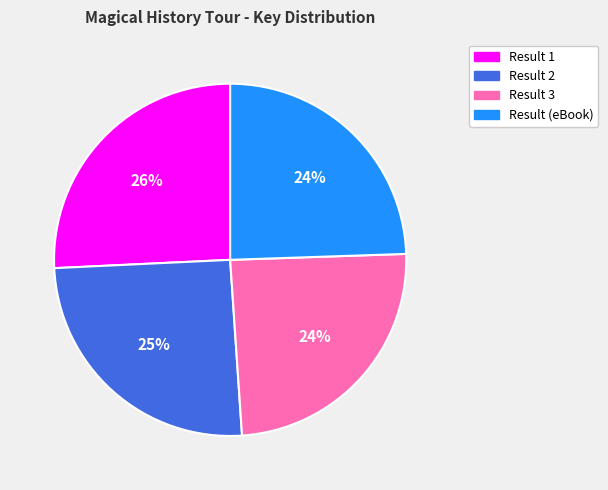

Is Result 3 the majority of the pie?

No